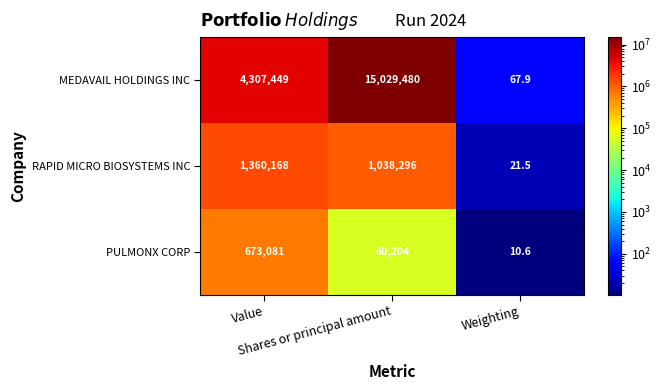

What is the minimum value for RAPID MICRO BIOSYSTEMS INC?

21.5